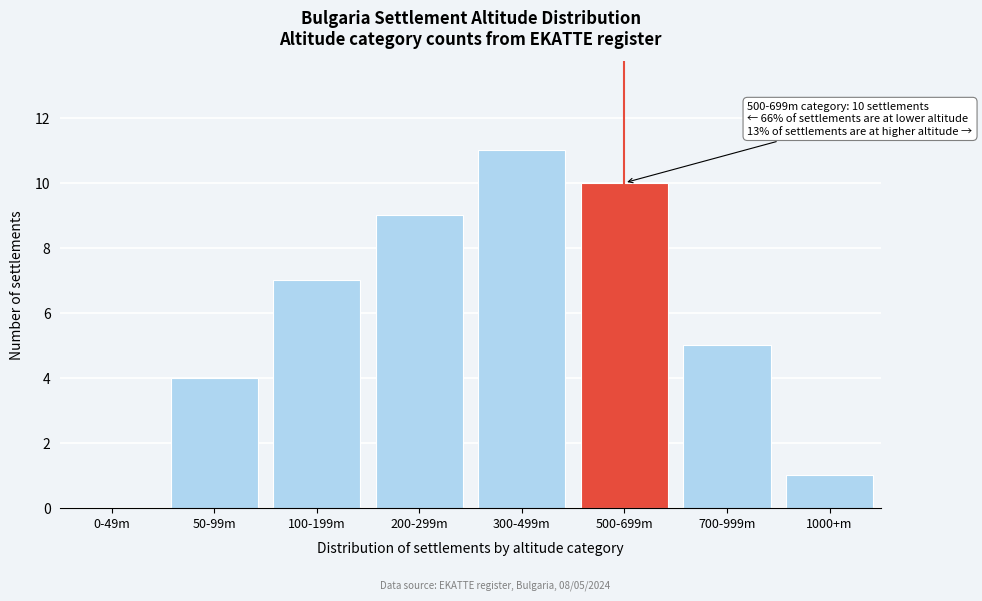

Reading left to right, extract all data points from this chart.

0-49m=0	50-99m=4	100-199m=7	200-299m=9	300-499m=11	500-699m=10	700-999m=5	1000+m=1